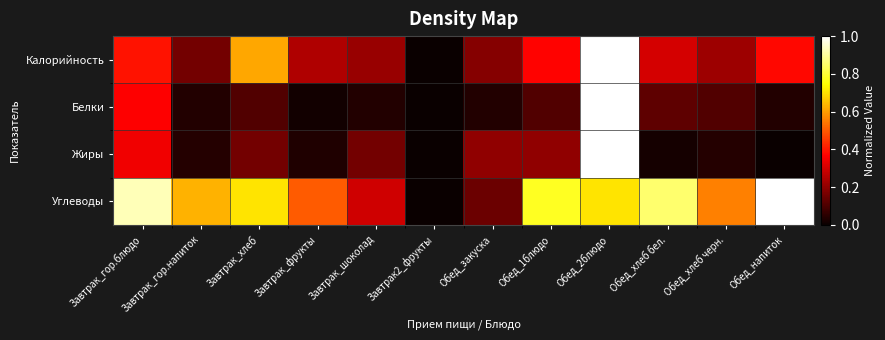

At how many categories does at least one series exceed 0?

11